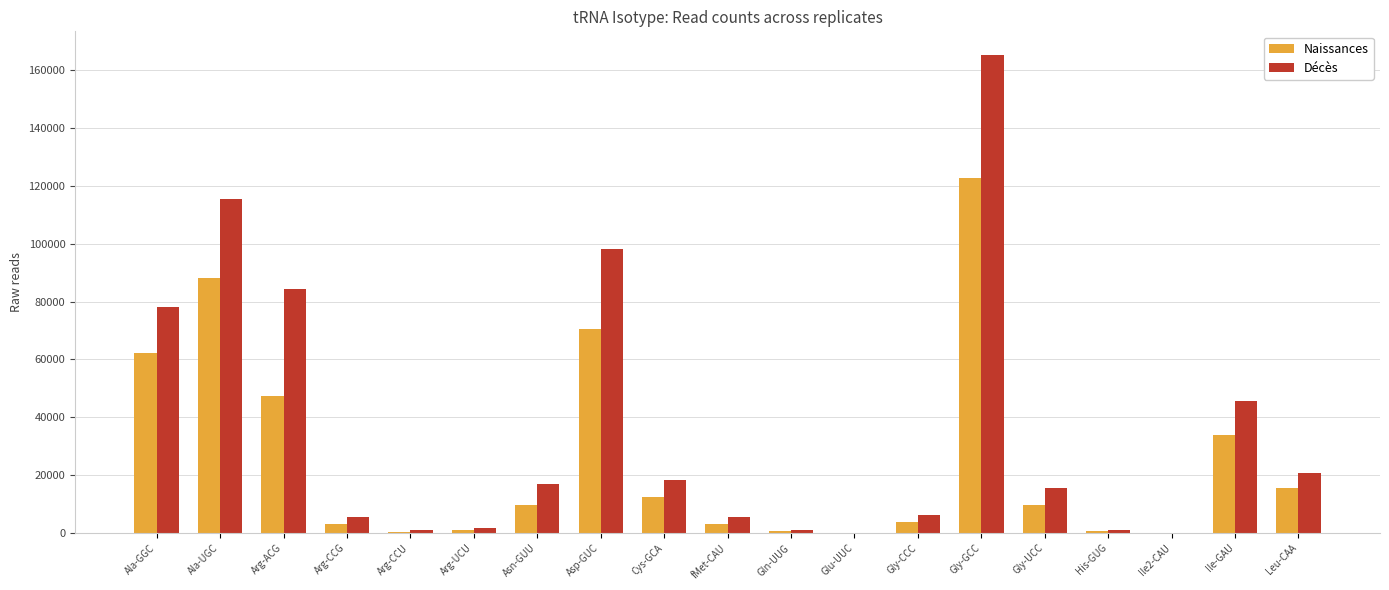

Which series has the largest range (max minus min)?

Décès